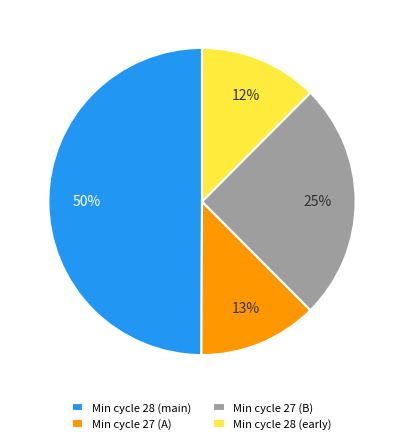

Is the sum of Min cycle 27 (B) and Min cycle 28 (early) greater than half?

No